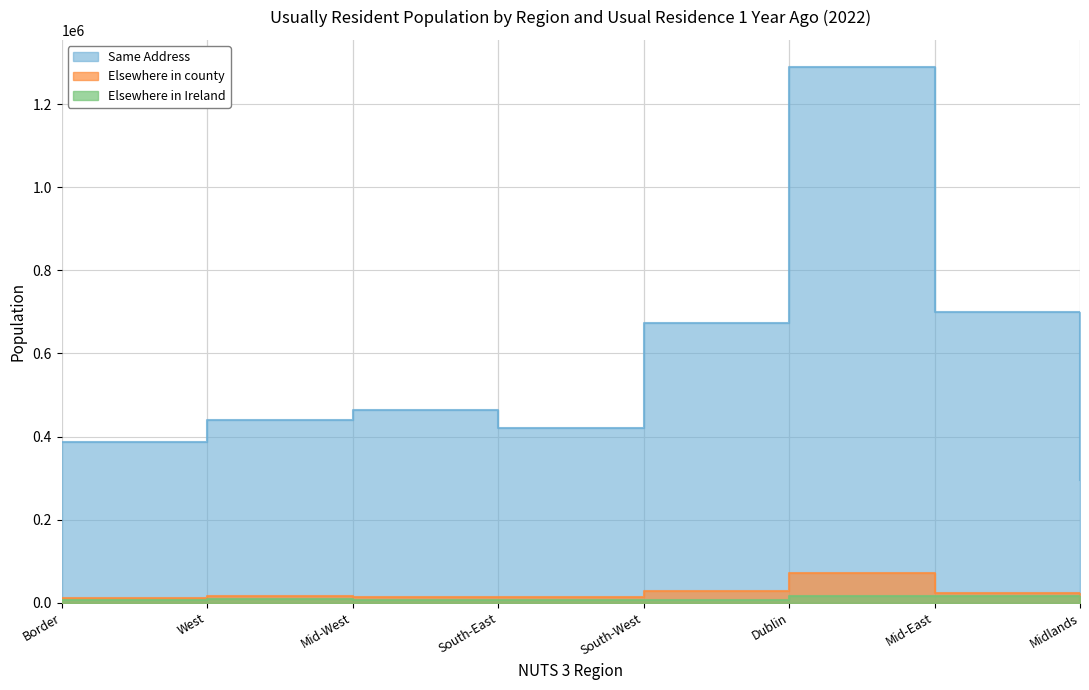

What are all the series names shown in the legend?

Same Address, Elsewhere in county, Elsewhere in Ireland